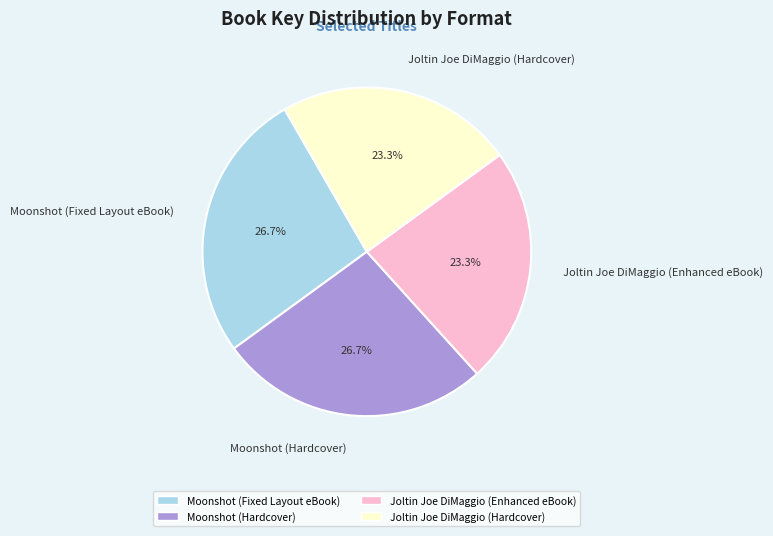

To the nearest percent, what percentage of the pie is Moonshot (Hardcover)?

27%